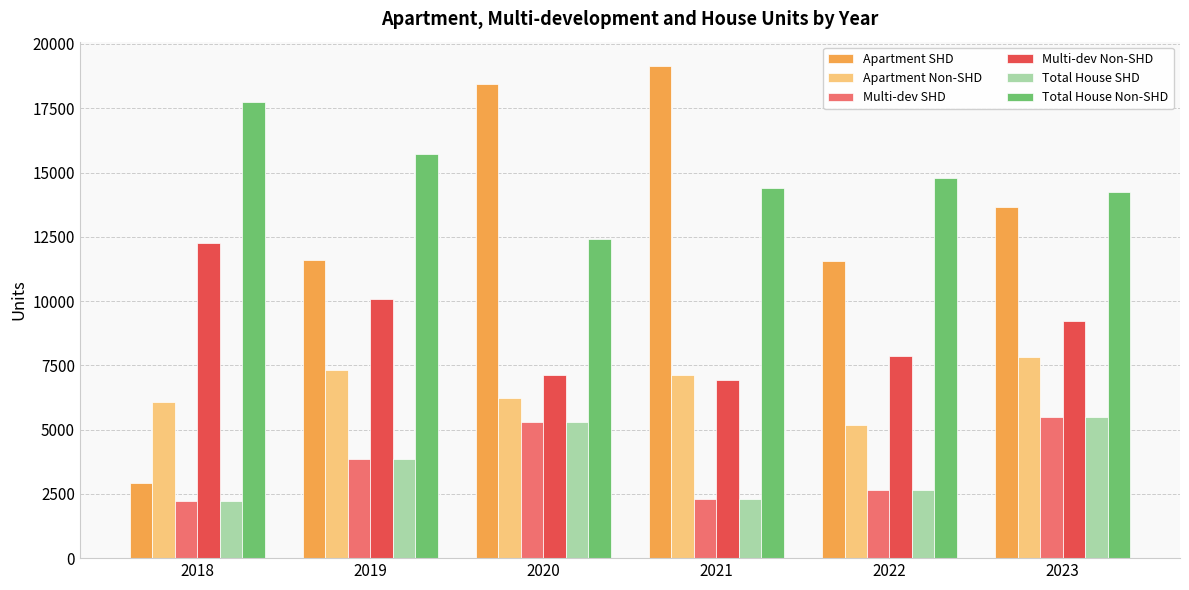

The value of Multi-dev SHD at 2022 is 878. True or false?

False